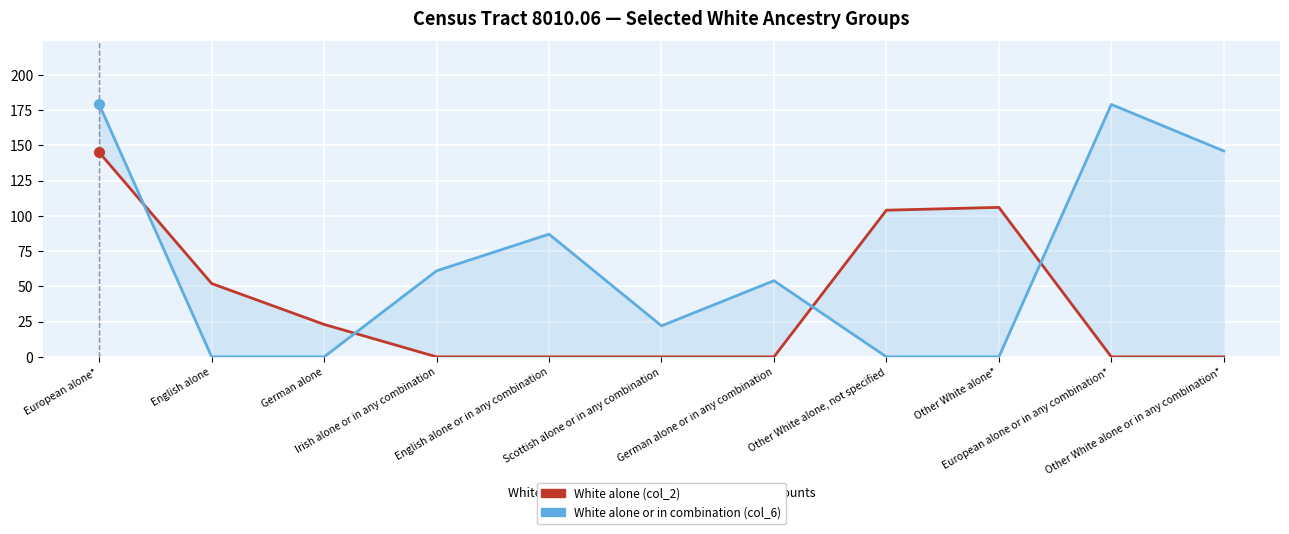

What is the label of the 2nd point from the right?

European alone or in any combination*